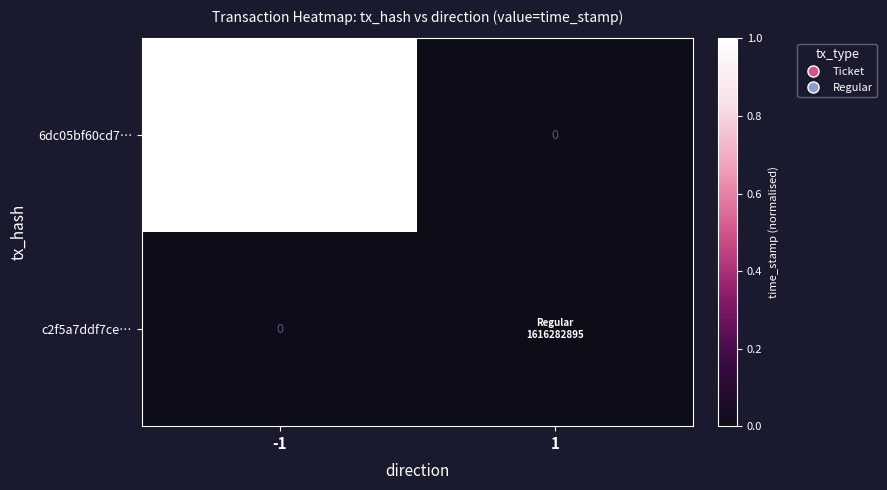

How many values in the 6dc05bf60cd7… series exceed 0?

1